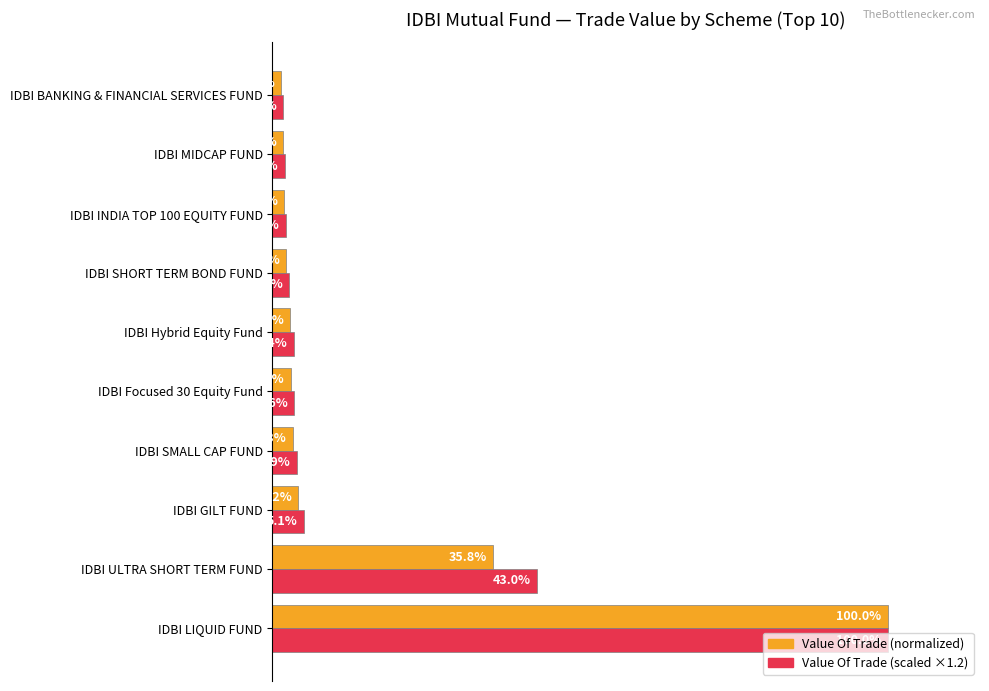

At which category does the chart reach its minimum across all series?

IDBI BANKING & FINANCIAL SERVICES FUND